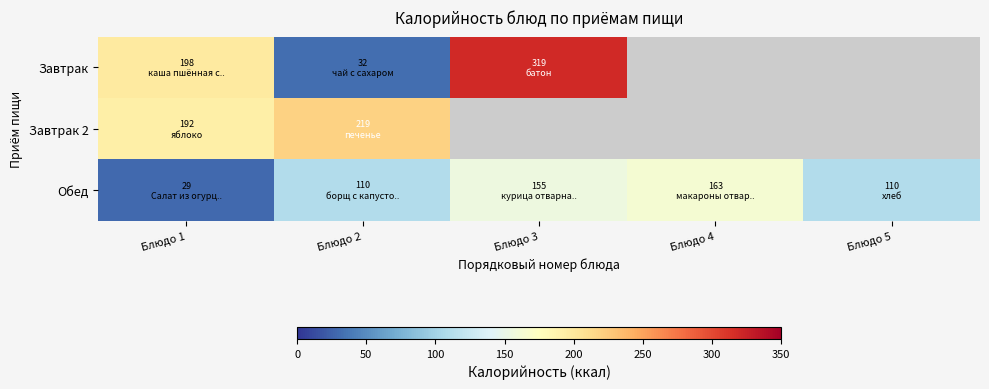

Which series has the largest total across all categories?

Обед